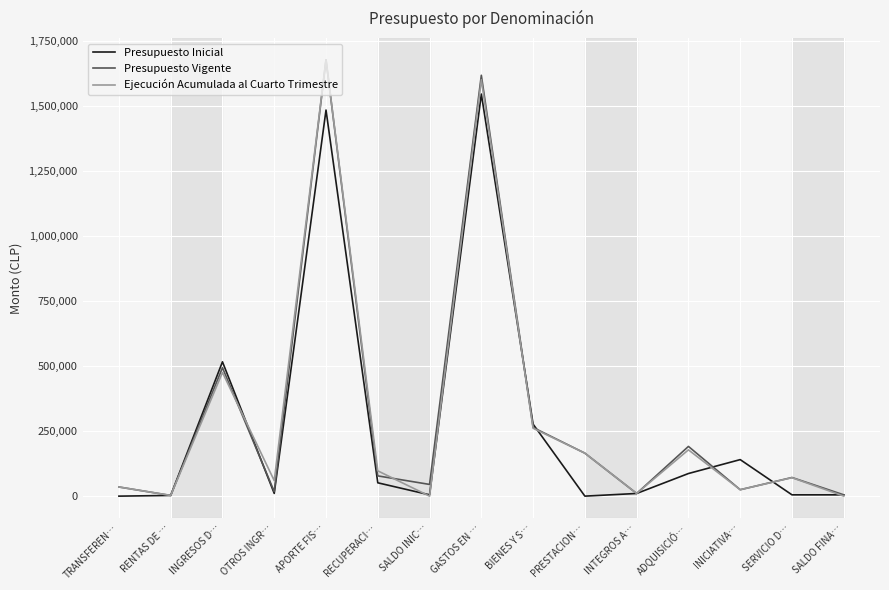

What is the greatest value displayed?

1678943